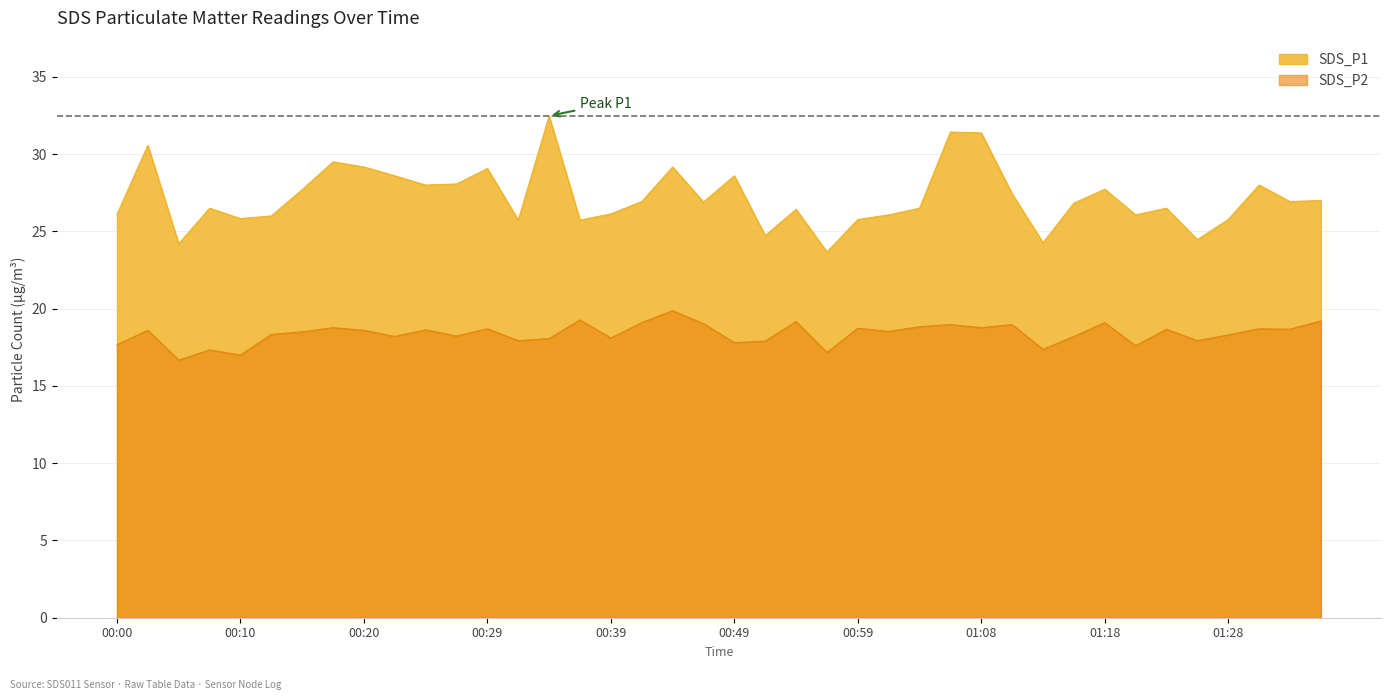

What is the difference between the second highest and second lowest values in the SDS_P1 series?

7.2